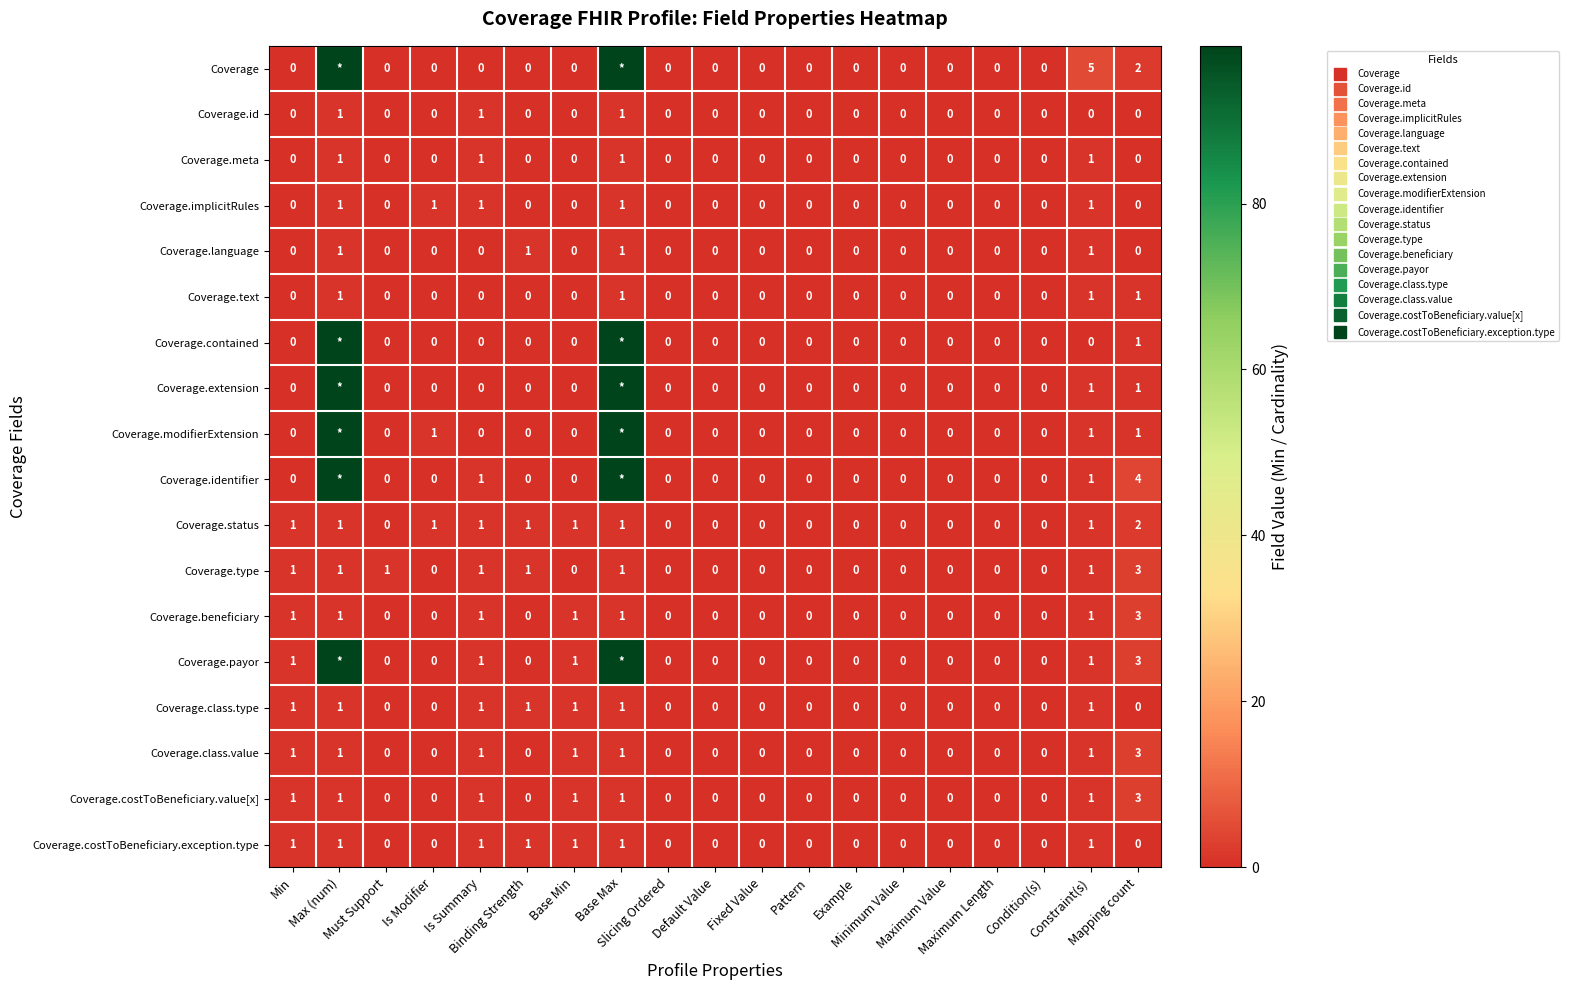

At how many categories does at least one series exceed 22?

2